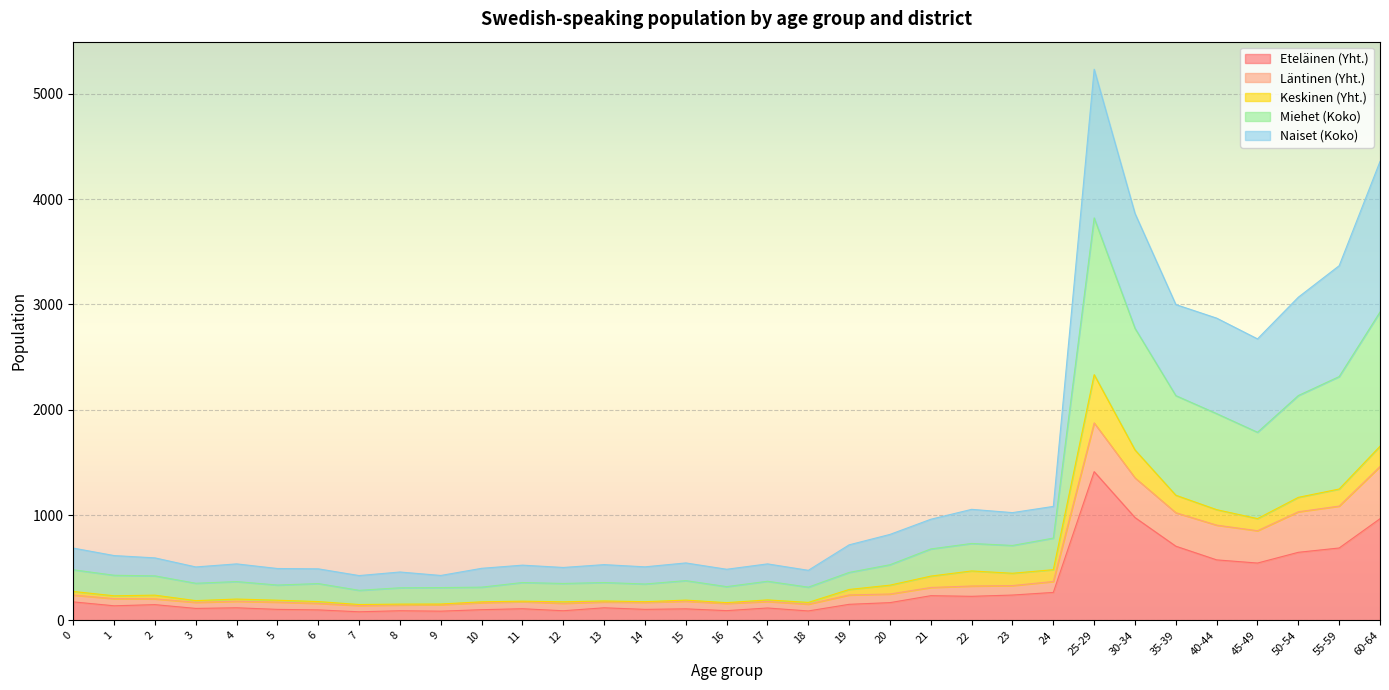

What is the value of the Miehet (Koko) point at the 11th from the left?

315